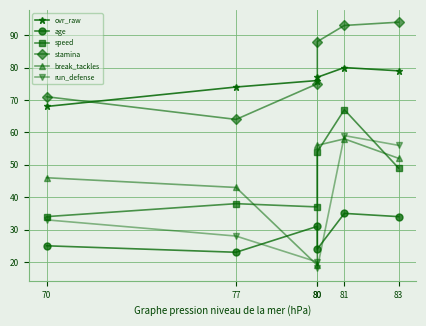

Is it true that run_defense equals 59 at 81?

True